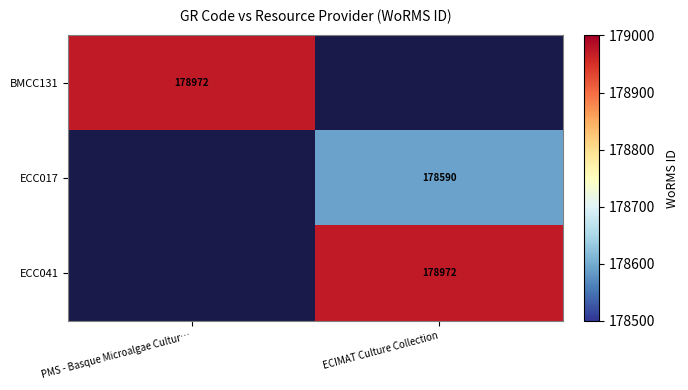

The value of ECC017 at ECIMAT Culture Collection is 178590. True or false?

True